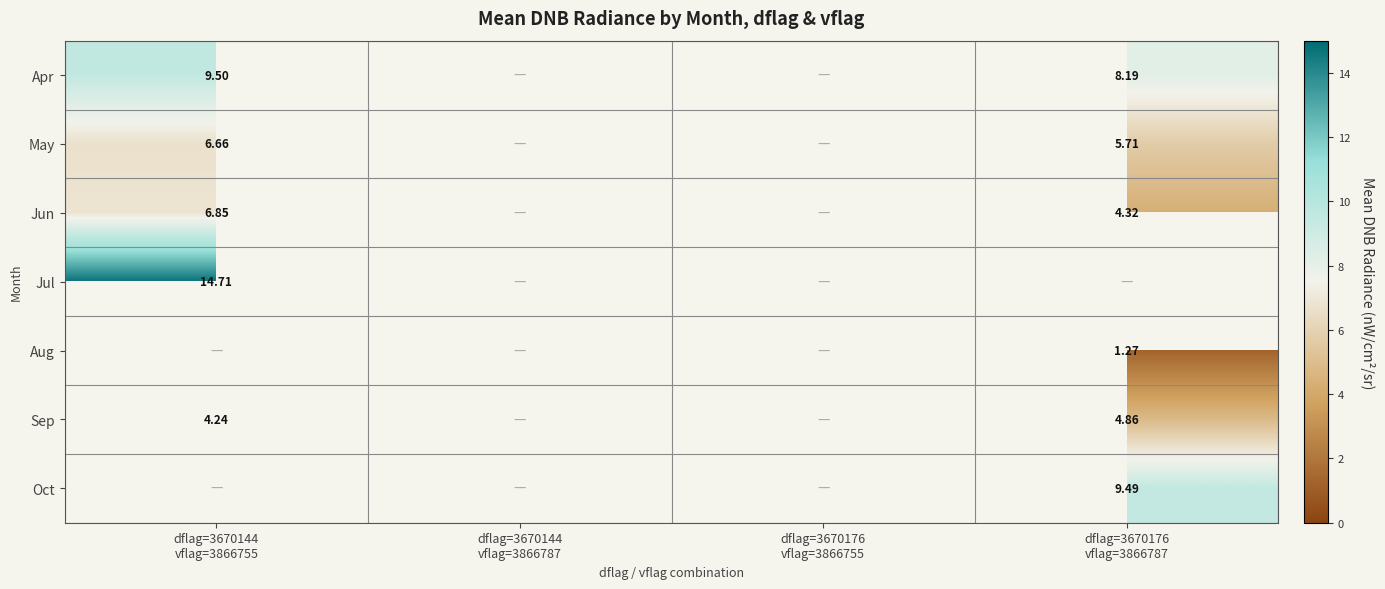

At which label does Jun reach its minimum?

dflag=3670176 vflag=3866787